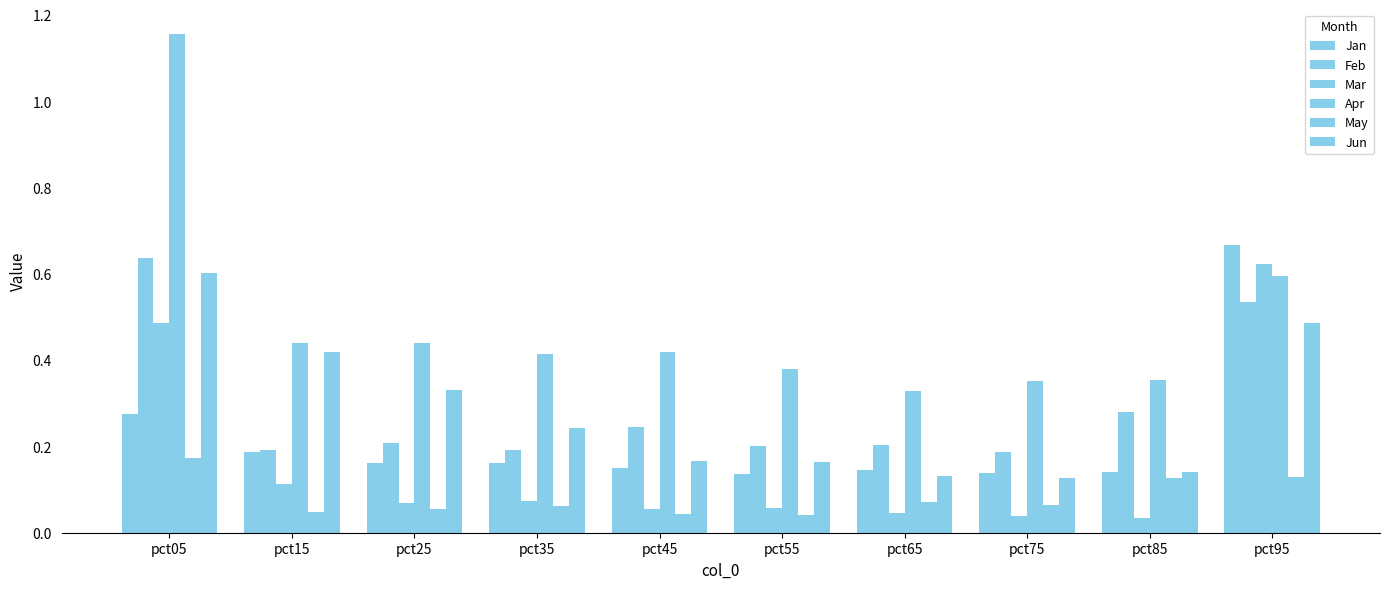

Count the number of categories in the chart.

10